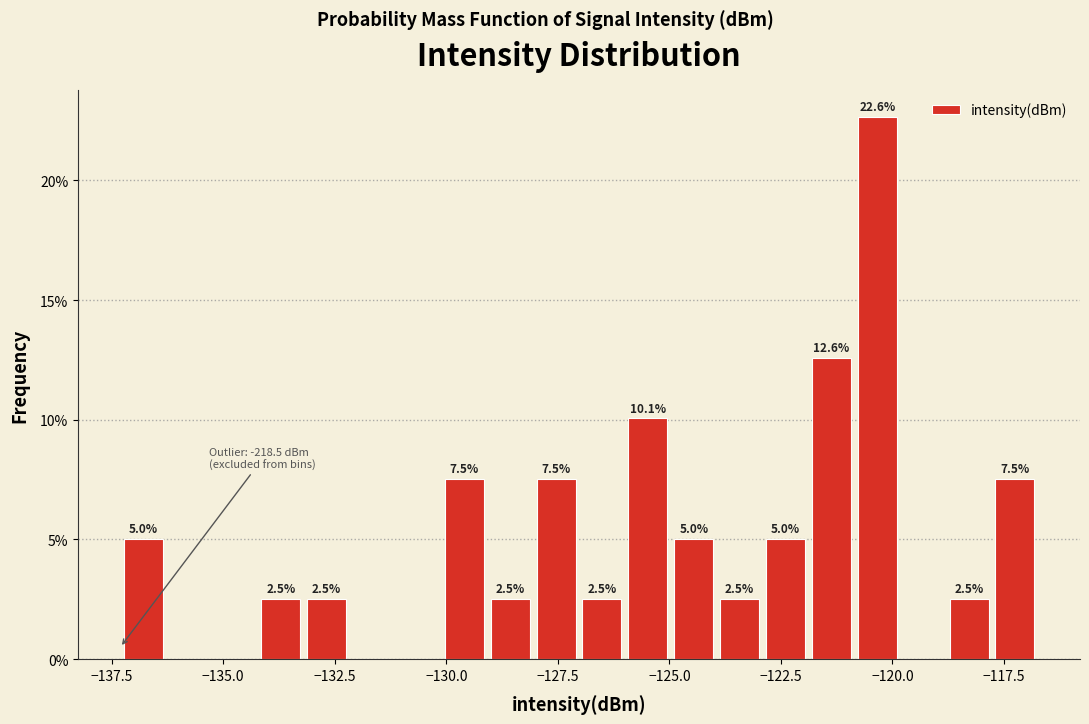

Read against the x-axis, roughly where is the centre of the tallest bar?

-120.5